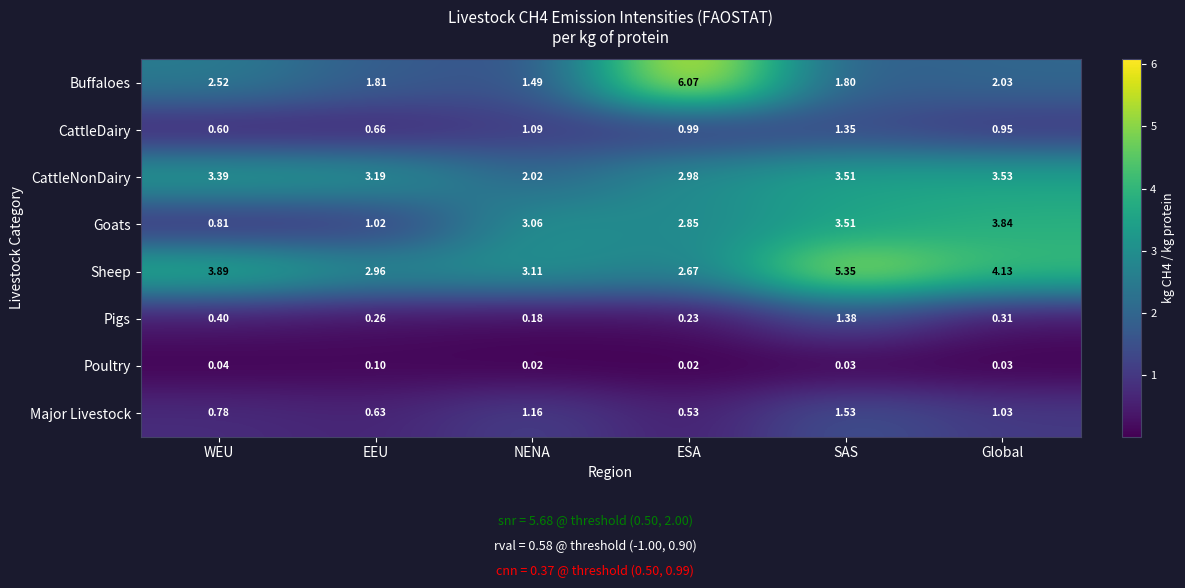

Between ESA and Global, which series saw the biggest shift?

Buffaloes